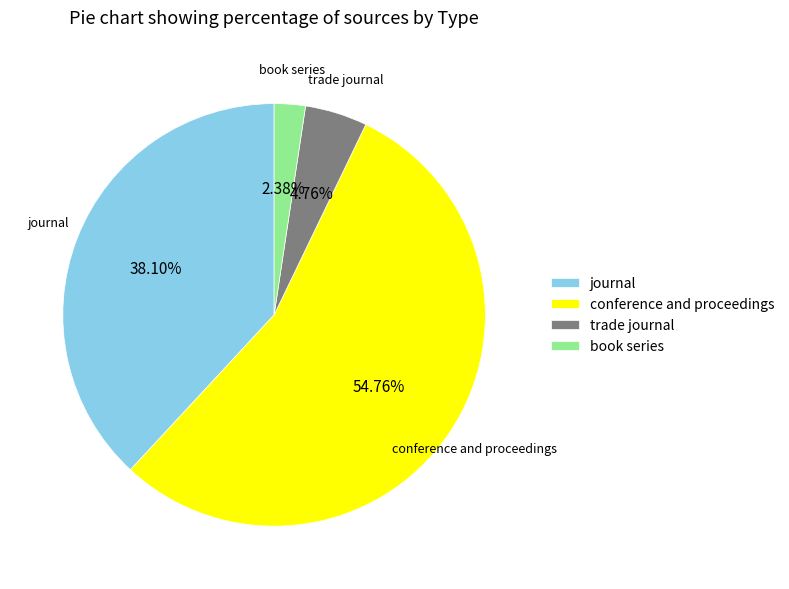

To the nearest percent, what is the difference between the largest and smallest slice percentages?

52%